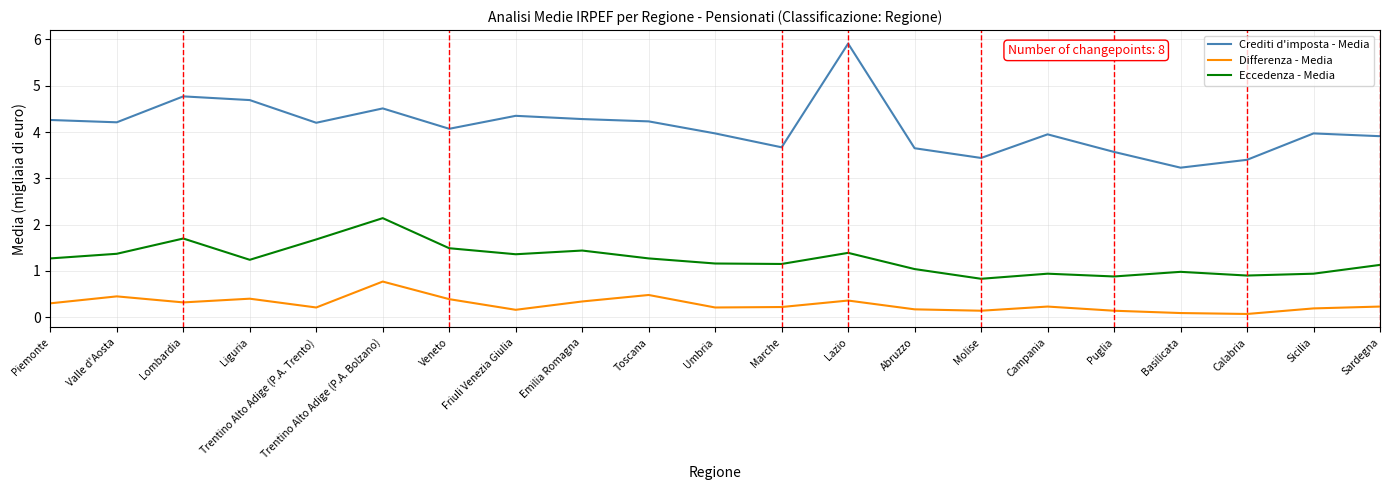

Which series has the widest spread of values?

Crediti d'imposta - Media